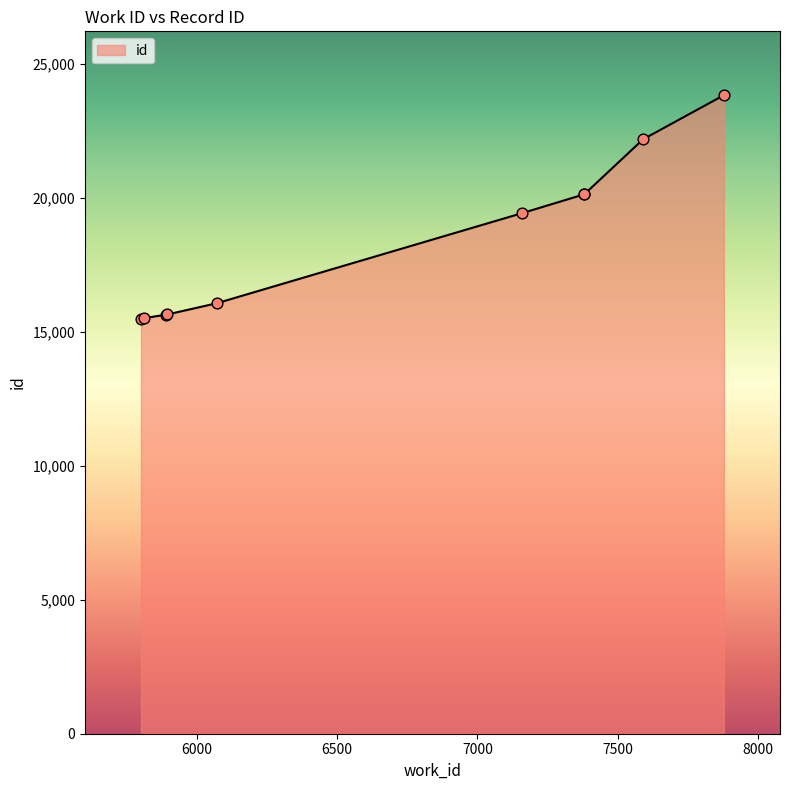

What is the change in value from 6071 to 7159?

+3362